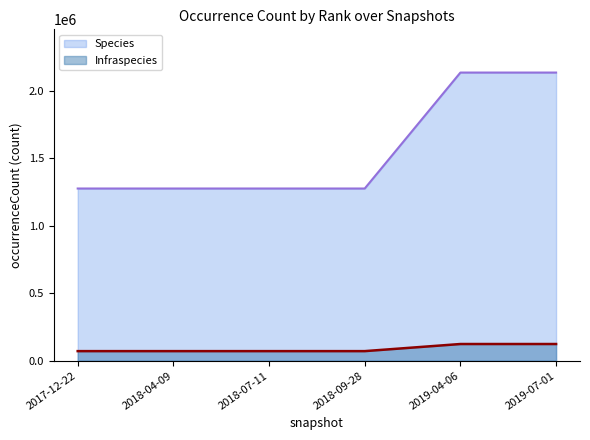

What is the highest value of the Infraspecies series?

123581